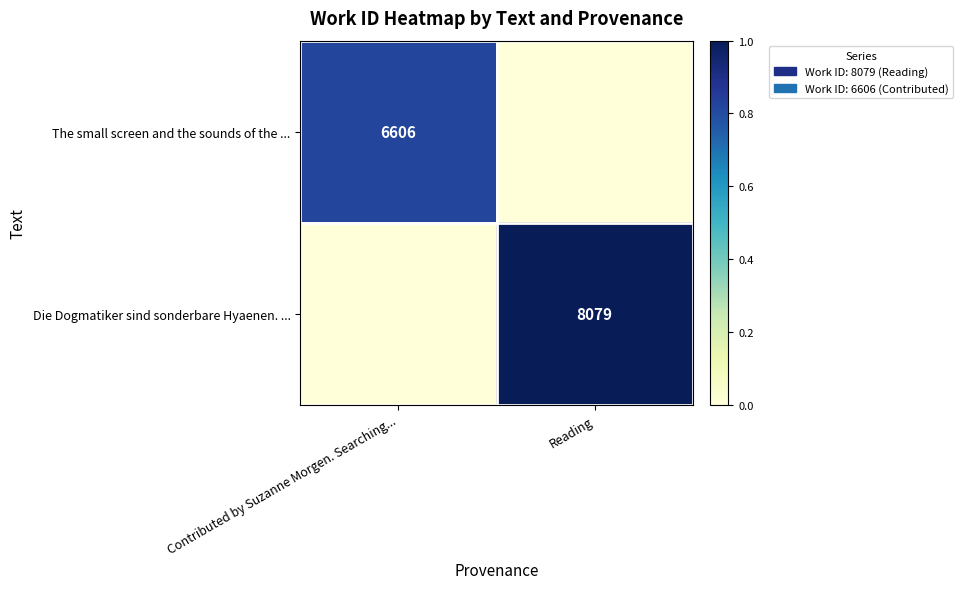

Is the value of The small screen and the sounds of the ... at Contributed by Suzanne Morgen. Searching... greater than the value of Die Dogmatiker sind sonderbare Hyaenen. ... at Reading?

No